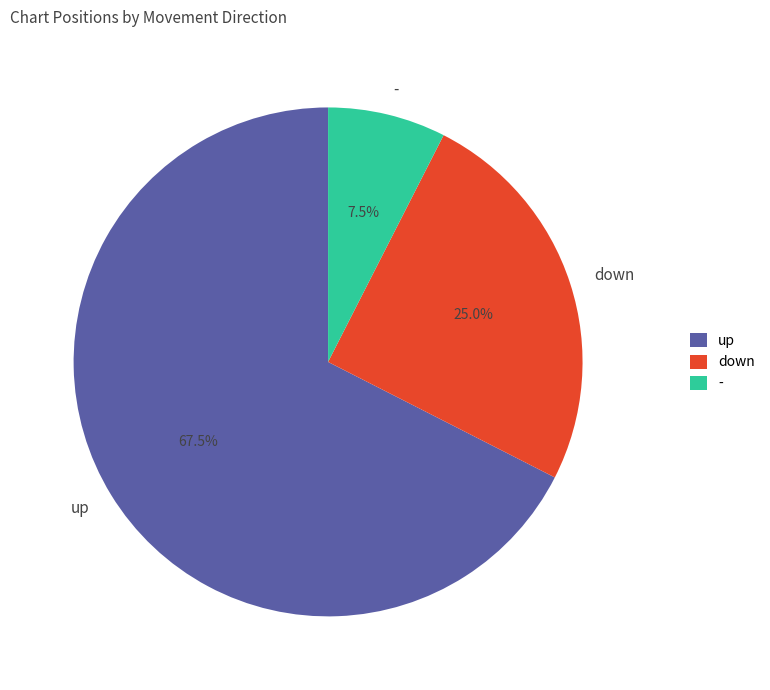

What is the largest slice in the pie chart?

up